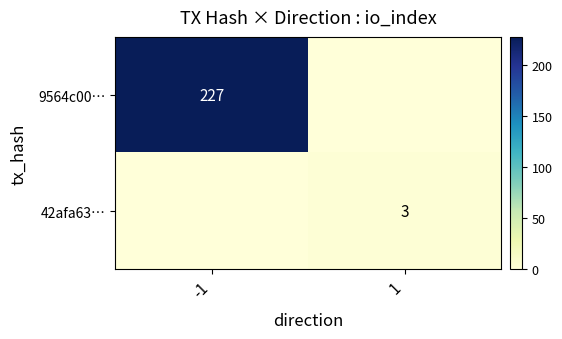

Is it true that 9564c00… equals 227 at -1?

True